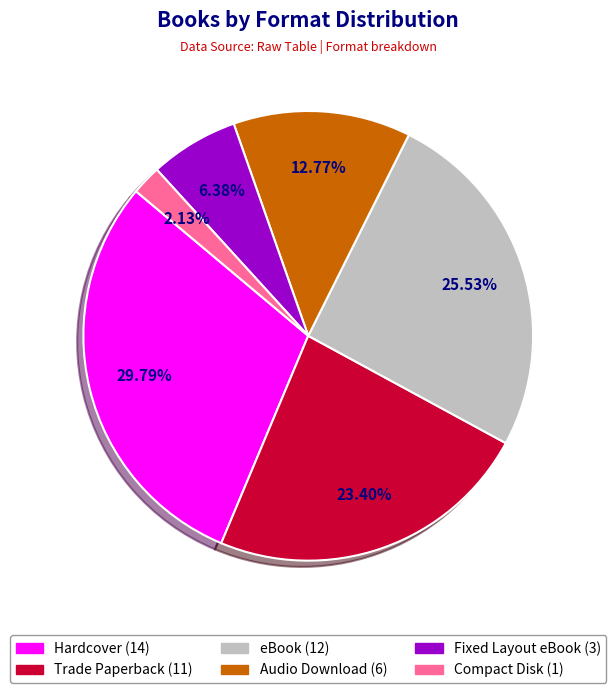

To the nearest percent, what percentage of the pie is Audio Download?

13%